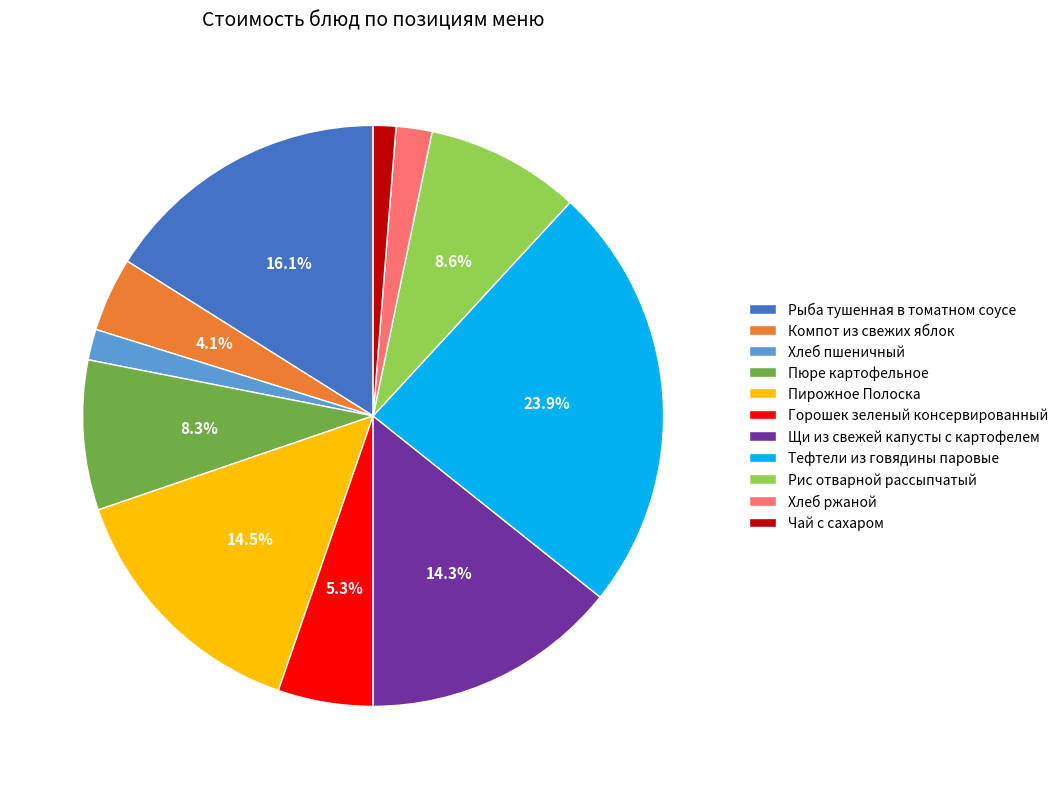

How many slices are in this pie chart?

11